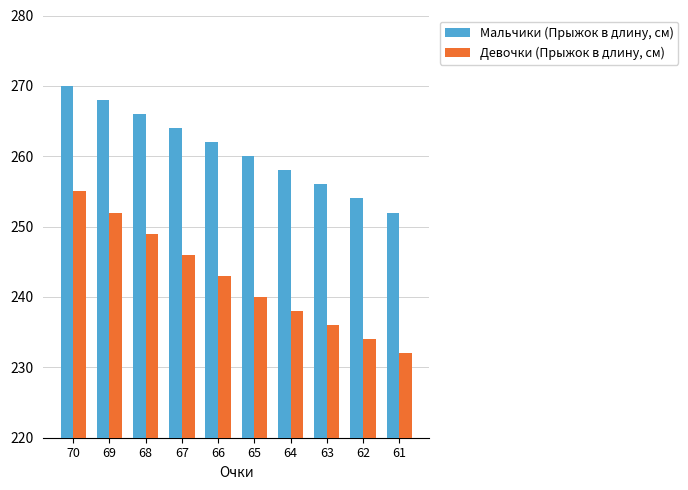

Reading left to right, what are all the values shown in this chart?

Мальчики (Прыжок в длину, см): 270	268	266	264	262	260	258	256	254	252
Девочки (Прыжок в длину, см): 255	252	249	246	243	240	238	236	234	232